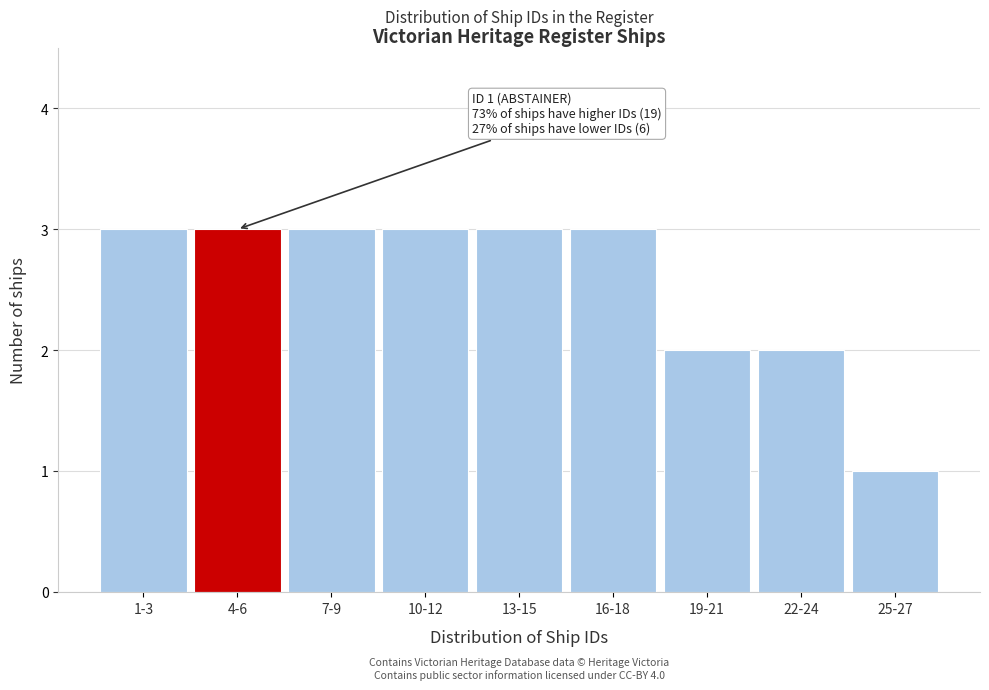

Reading left to right, transcribe all the data shown in this chart.

3	3	3	3	3	3	2	2	1